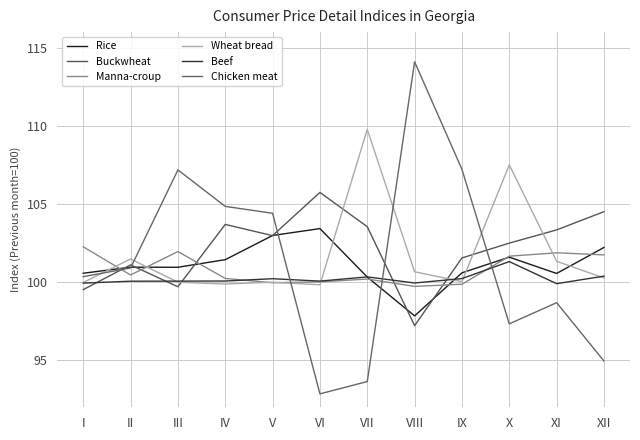

Where do Rice and Wheat bread first cross each other?

I and II